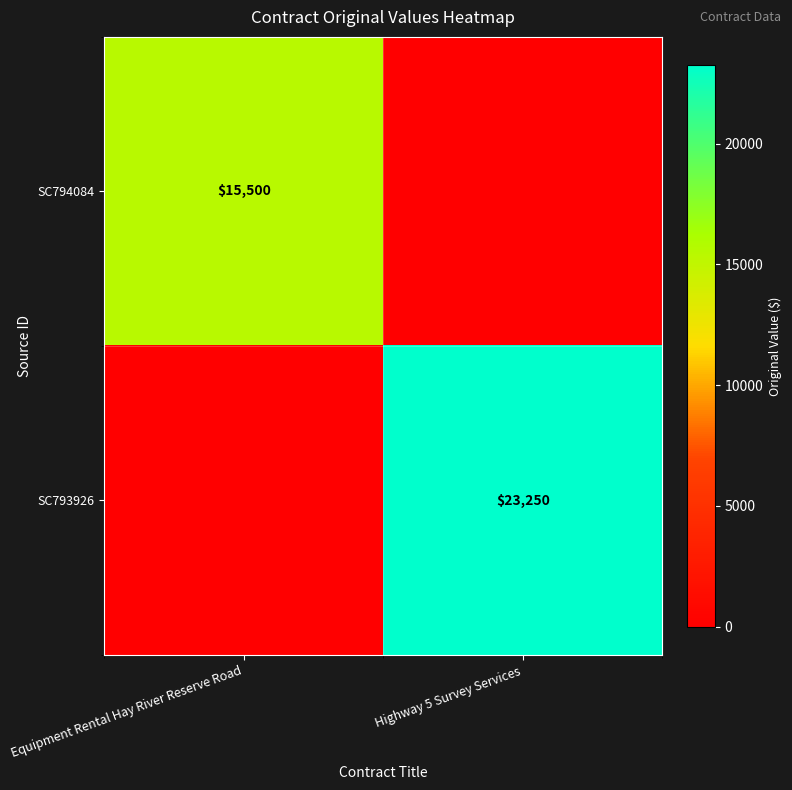

True or false: SC794084 has a value of 7173 at Equipment Rental Hay River Reserve Road.

False